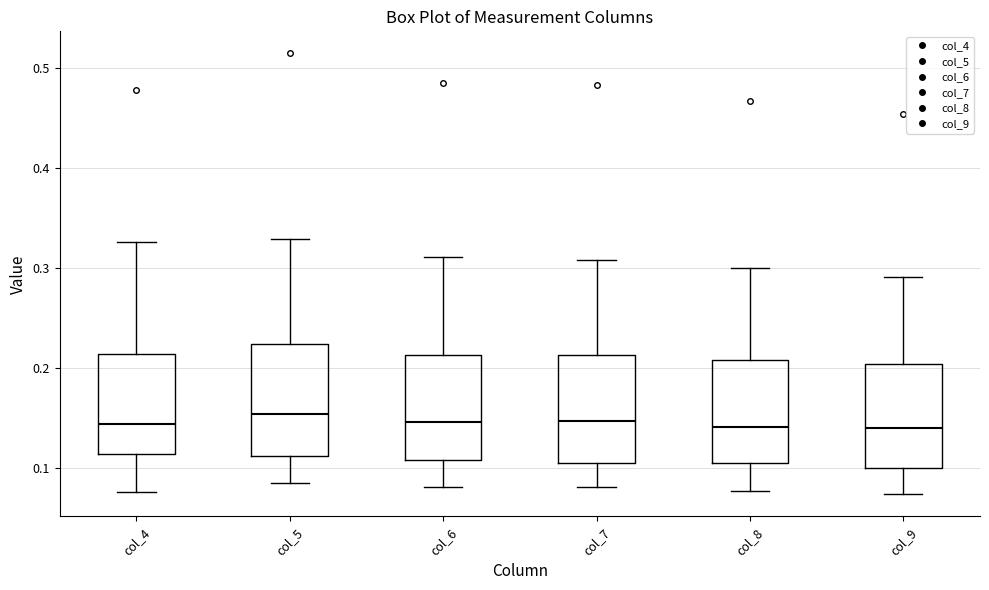

Where is the upper edge of the box for col_8 on the y-axis? The values are not printed on the chart, so give them approximately, as read against the axis.

0.21